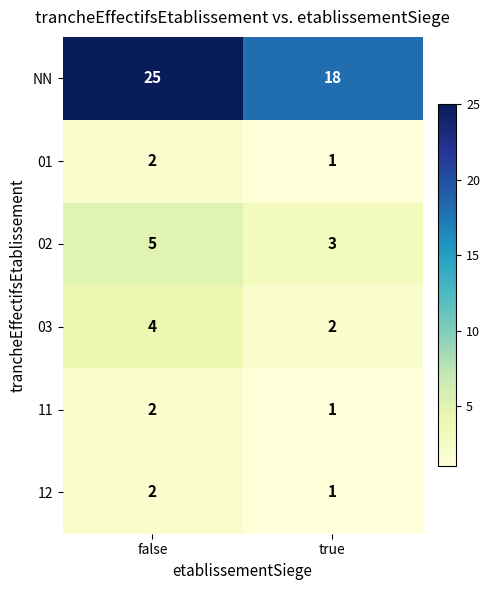

Rank the categories by NN value from highest to lowest.

false, true